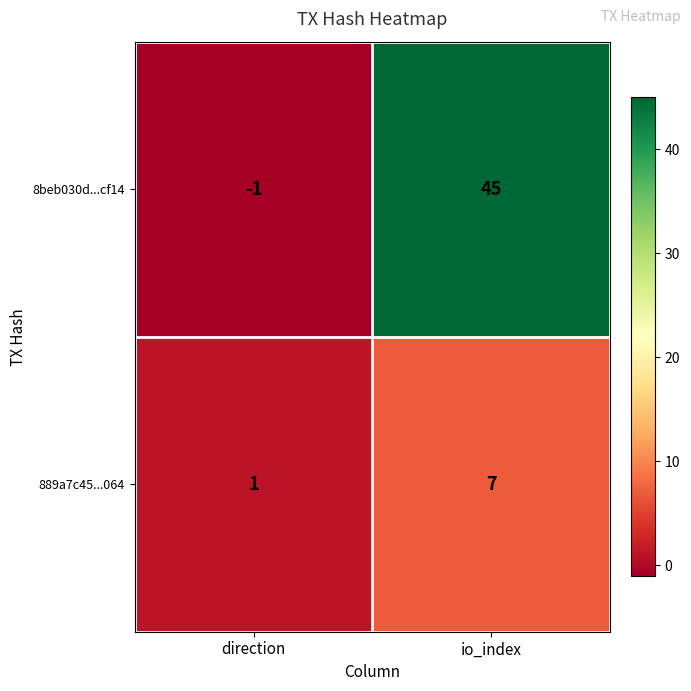

Reading left to right, what are all the values shown in this chart?

8beb030d...cf14: -1	45
889a7c45...064: 1	7